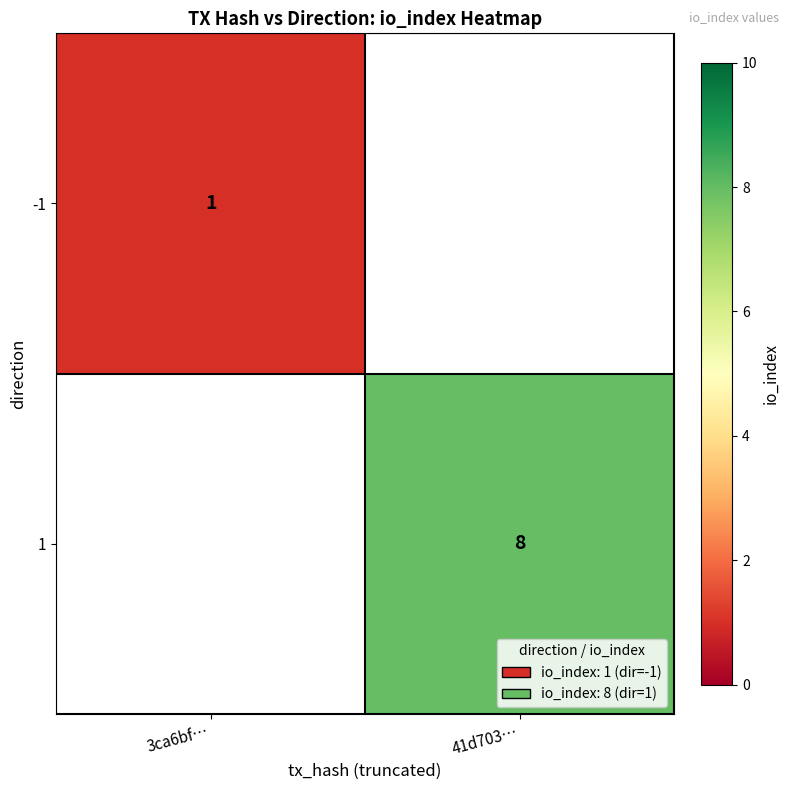

The value of 1 at 41d703… is 4. True or false?

False